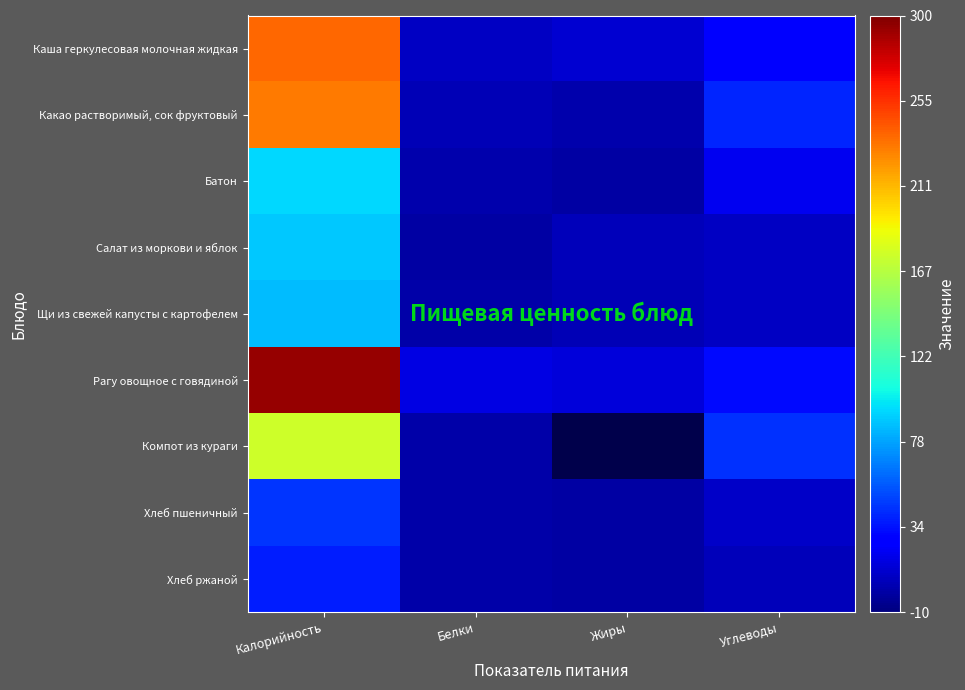

Count the number of categories in the chart.

4